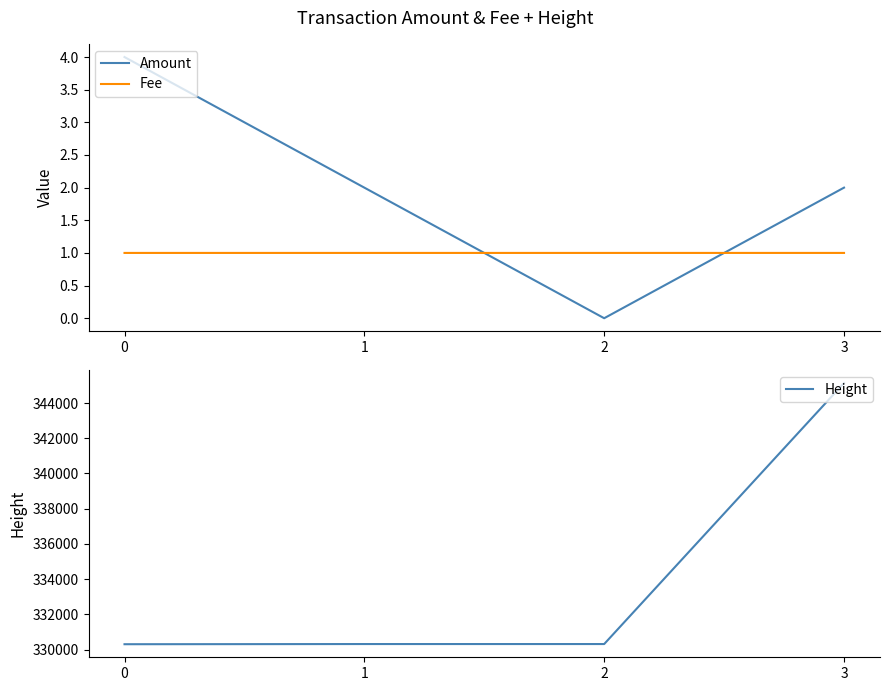

What is the value of the Height point at the 2nd from the left?

330312.0